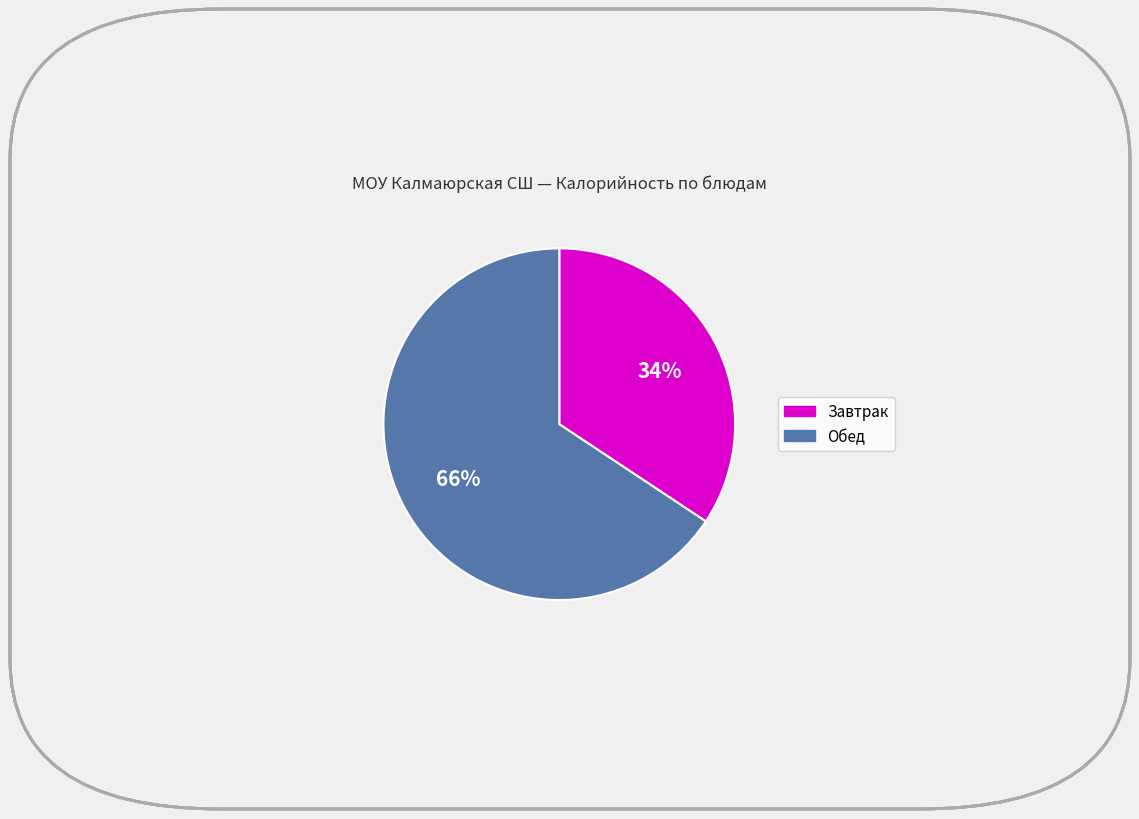

Is there any slice that represents more than half of the pie?

Yes